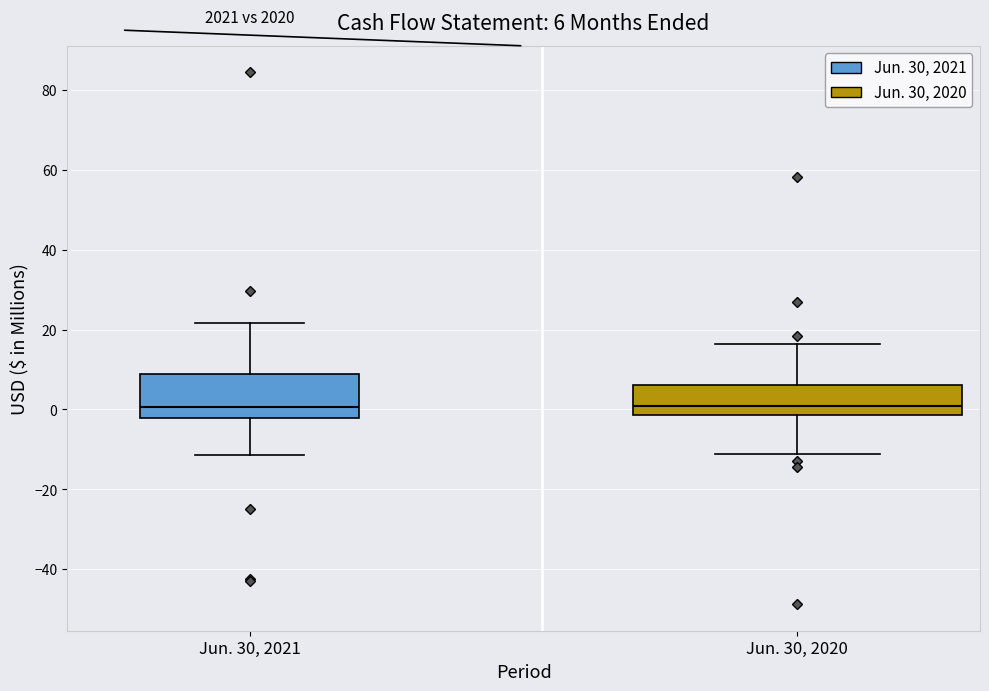

Comparing the boxes themselves (not the whiskers), which one is the tallest?

Jun. 30, 2021